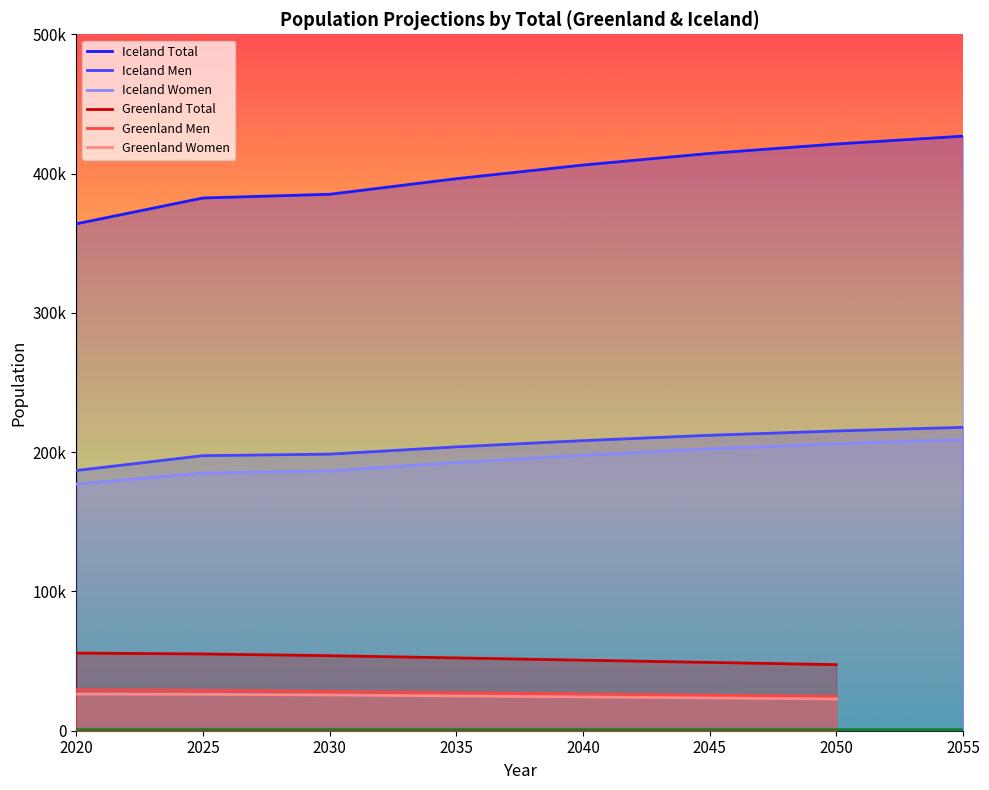

True or false: Iceland Women has a value of 136811 at 2045.

False